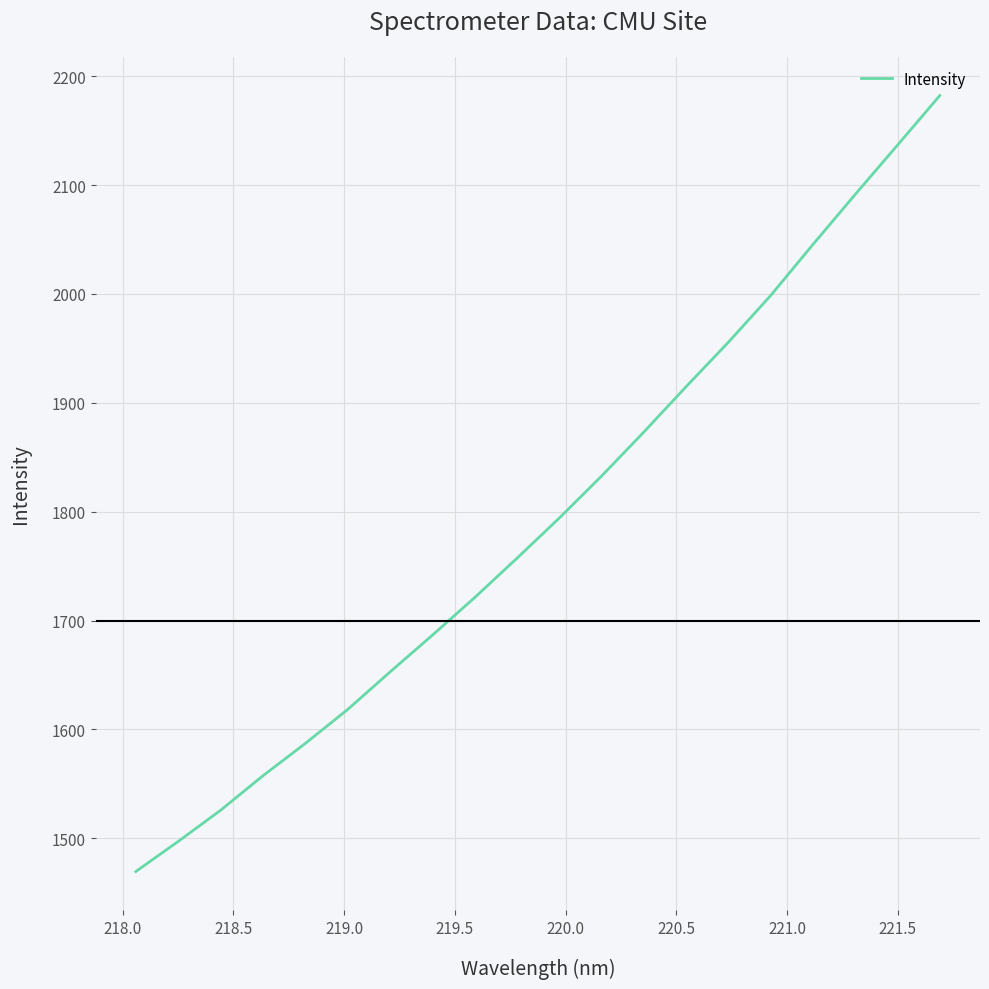

What is the smallest value displayed?

1469.6